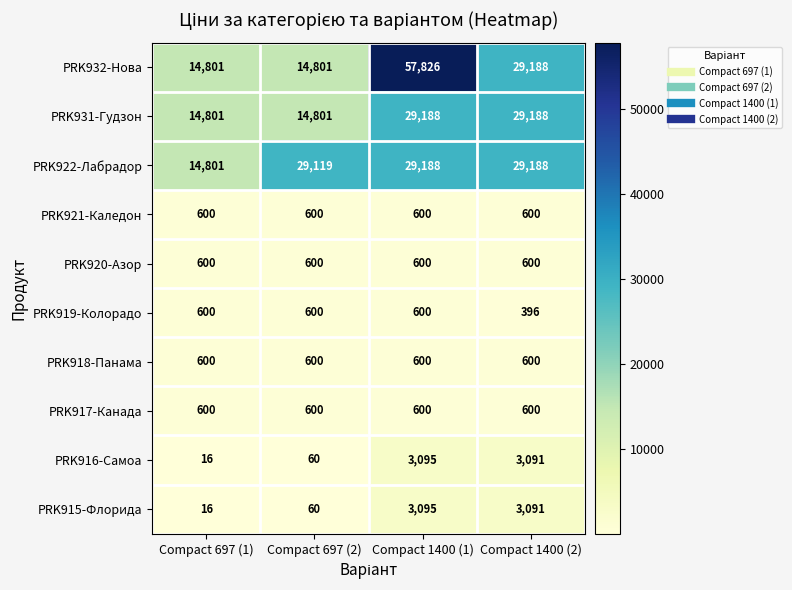

What is the minimum value shown in the chart?

16